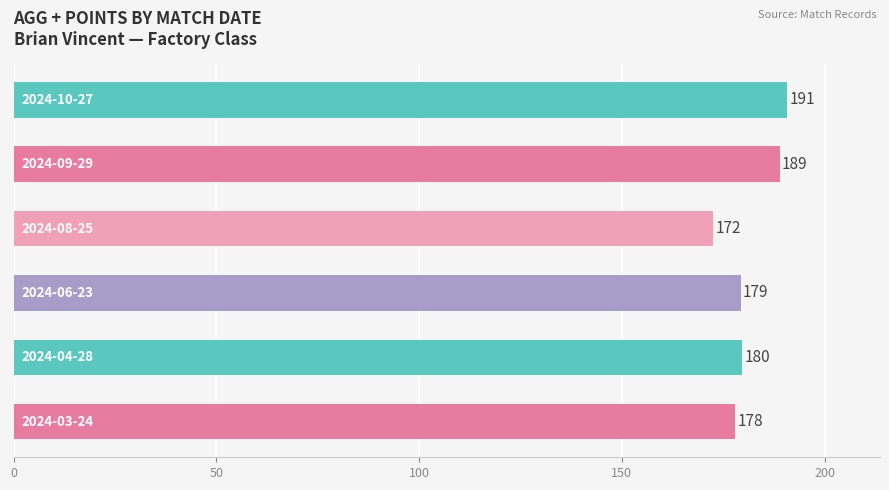

What is the minimum value shown in the chart?

172.5